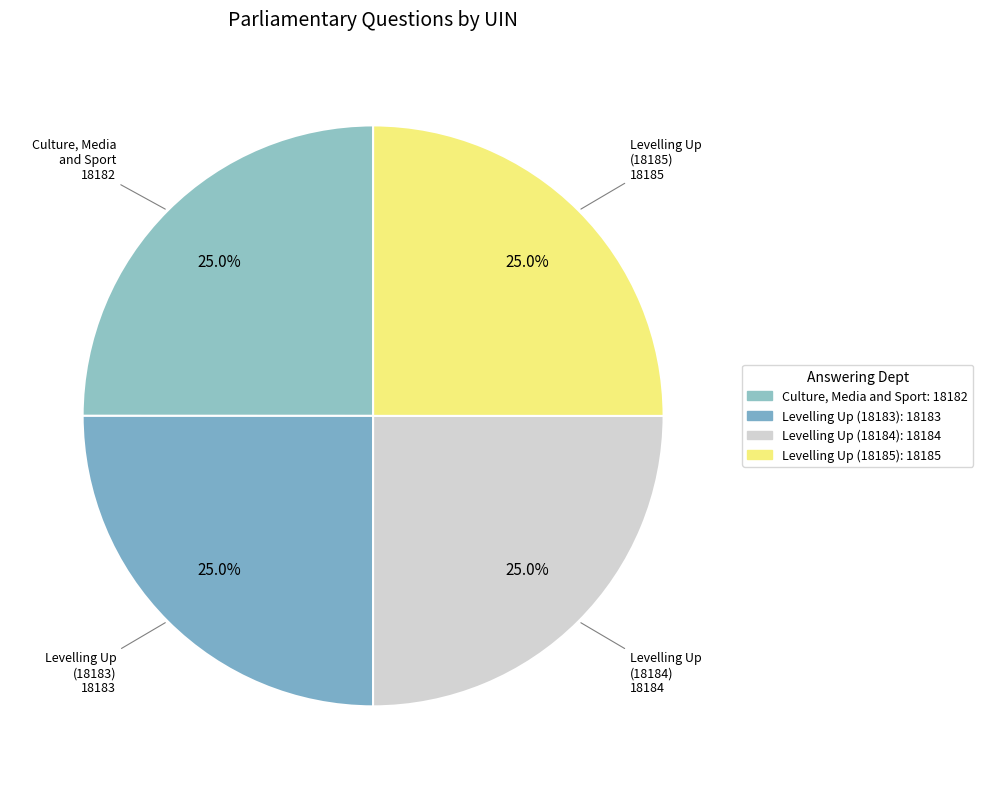

To the nearest percent, what is the combined percentage of Levelling Up (18183) and Levelling Up (18185)?

50%